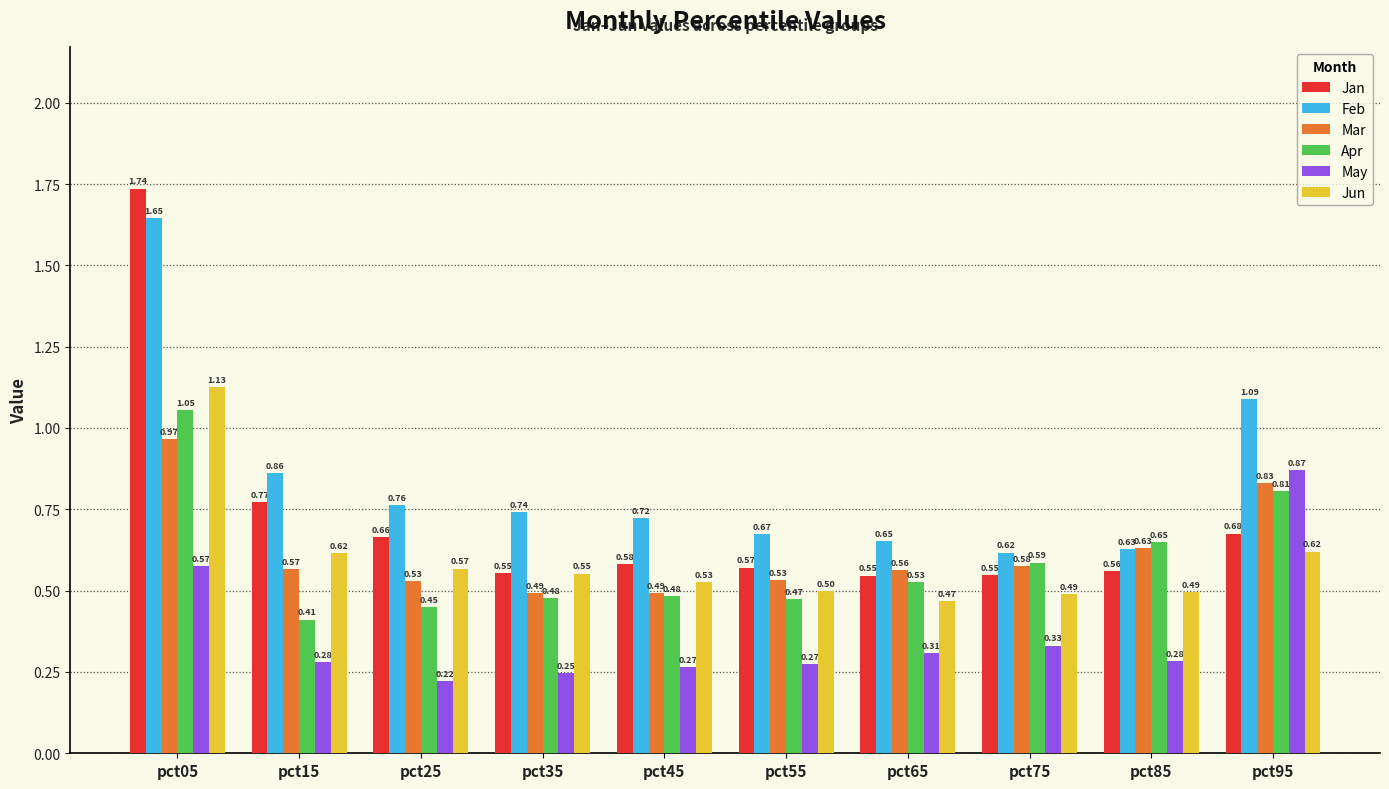

How many groups of bars are there?

10